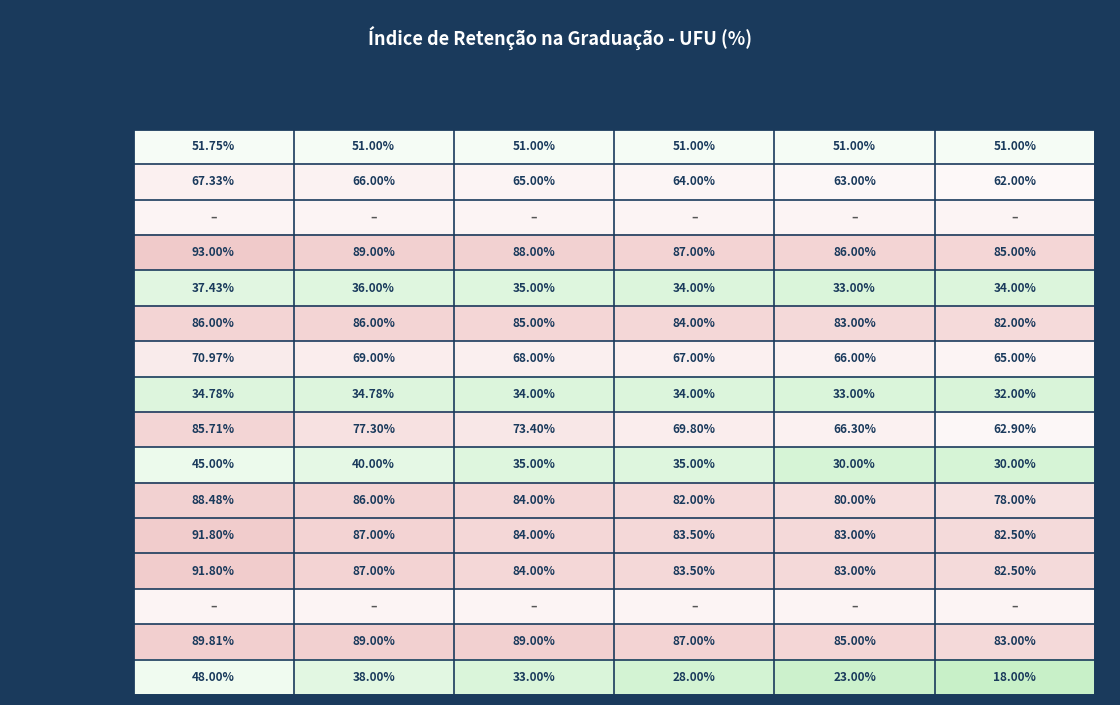

How many data points in FEQUI are less than 84?

3